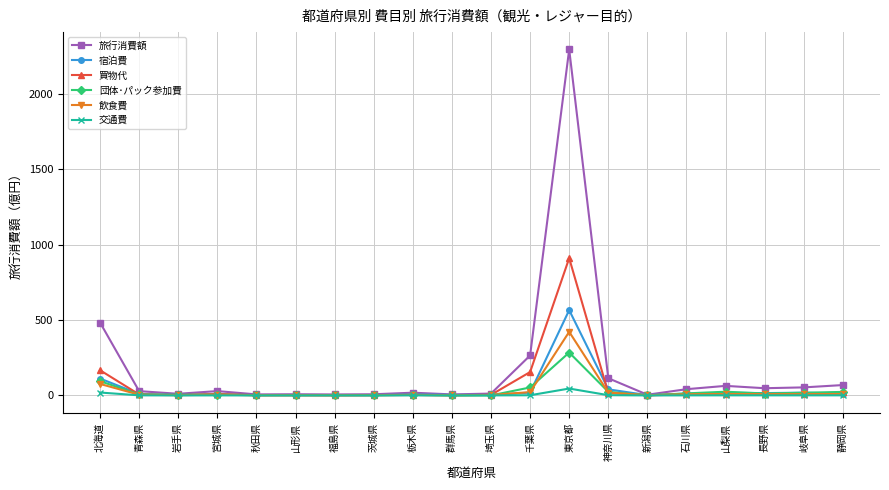

Which series changed the most between 宮城県 and 千葉県?

旅行消費額